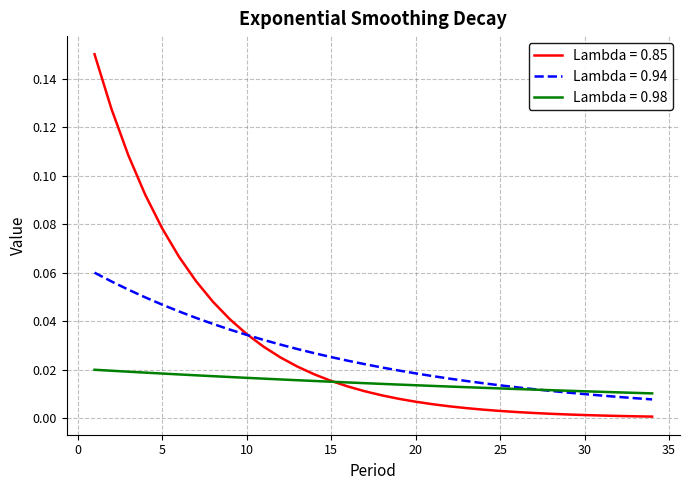

Does the chart have visible grid lines?

Yes